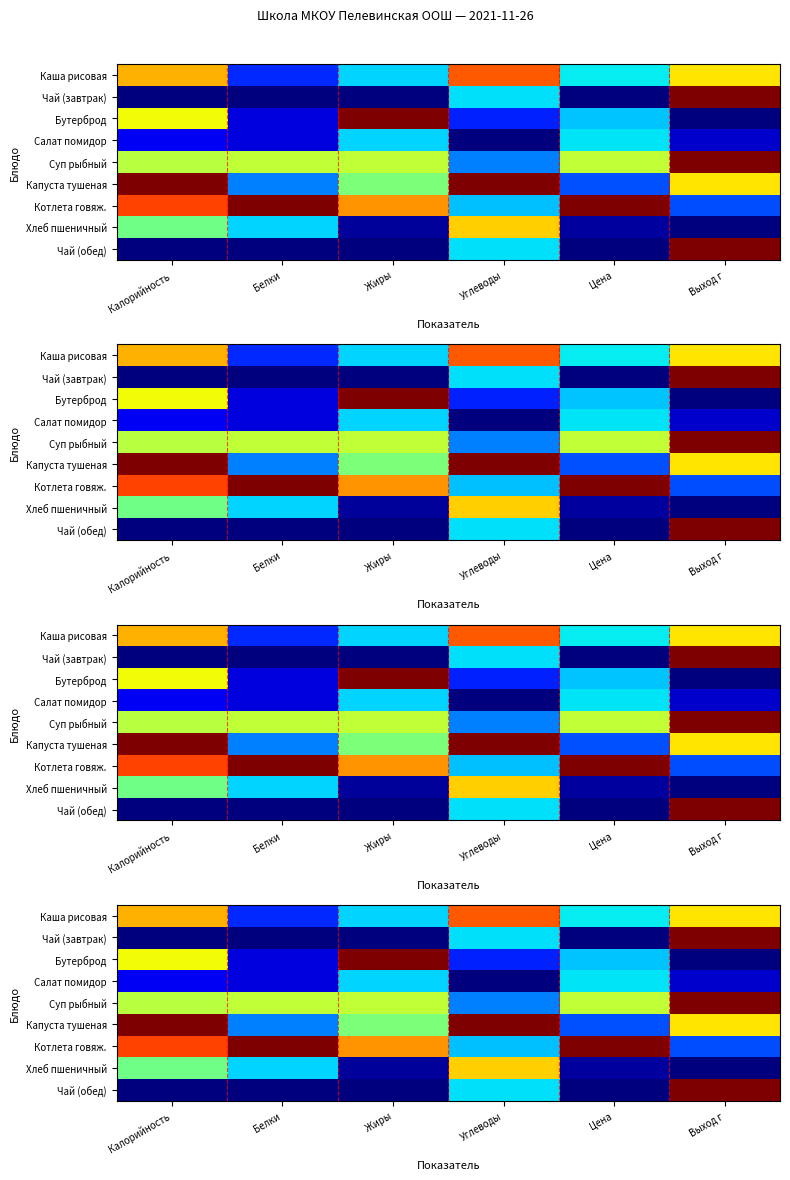

The Капуста тушеная series shows 1.0 at Калорийность. True or false?

True